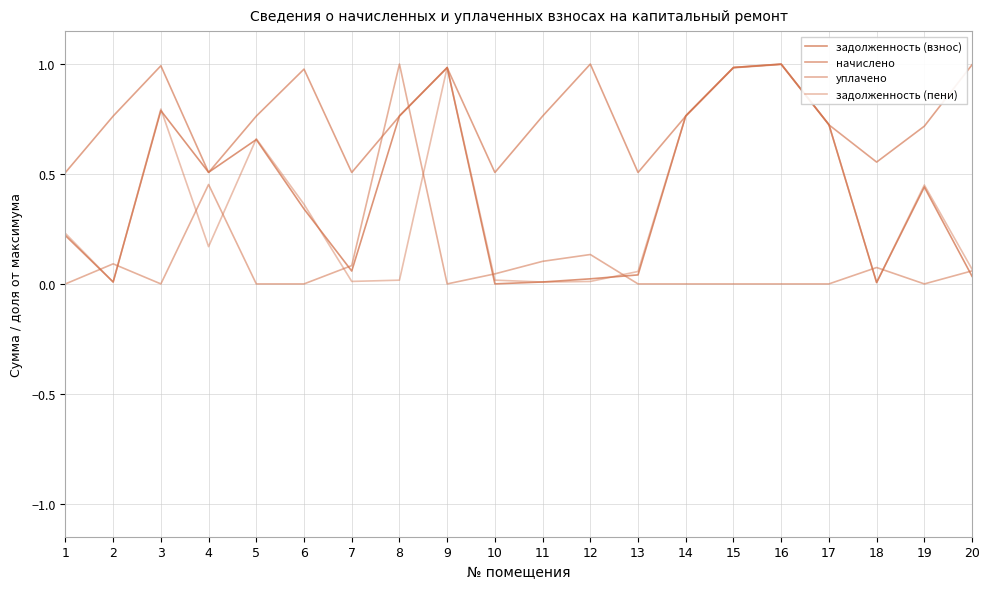

True or false: задолженность (взнос) has more than 1 interior local peaks.

True